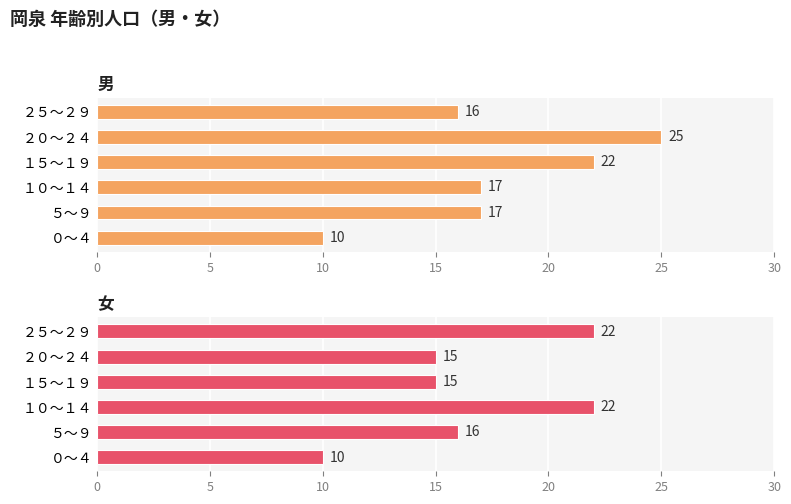

List the series in order of their peak value, lowest first.

女, 男